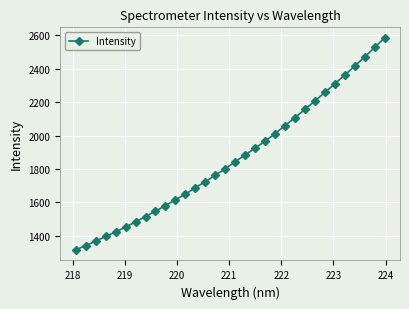

How many distinct data groups are displayed?

1